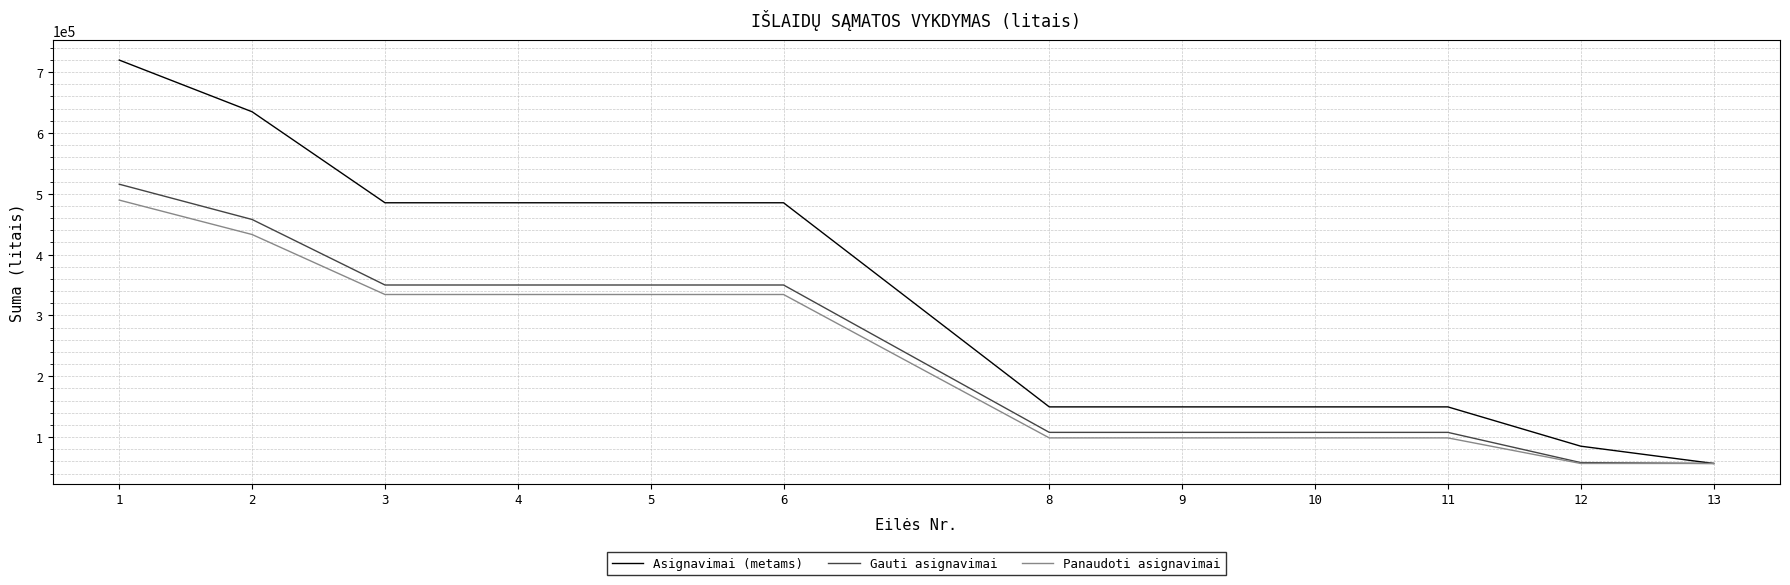

What is the smallest value displayed?

56582.0